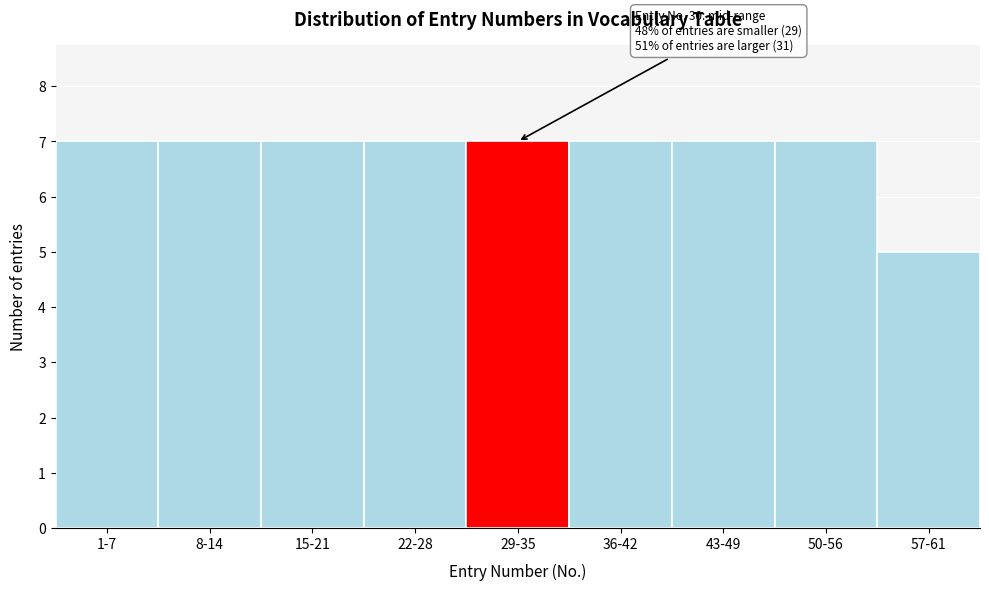

Reading left to right, what are all the values shown in this chart?

1-7=7	8-14=7	15-21=7	22-28=7	29-35=7	36-42=7	43-49=7	50-56=7	57-61=5